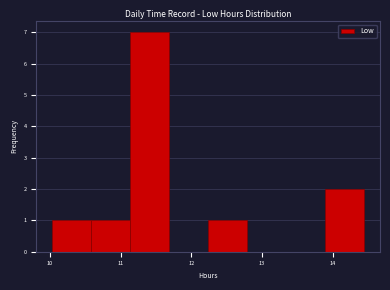

Reading left to right, list every bar in this chart as the range it spans on the x-axis followed by its height. Neither the bar edges nor the heights are printed on the chart, so give them approximately, as read against the axes.

10.0 to 10.6: 1
10.6 to 11.1: 1
11.1 to 11.7: 7
11.7 to 12.2: 0
12.2 to 12.8: 1
12.8 to 13.3: 0
13.3 to 13.9: 0
13.9 to 14.5: 2